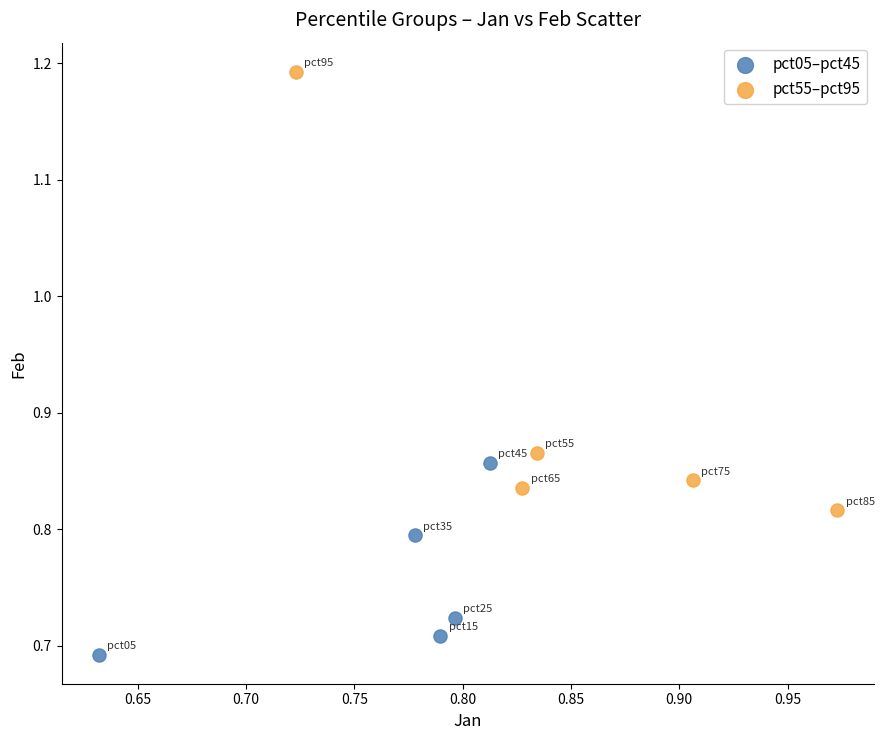

Which series has the largest Y range (max minus min)?

pct55–pct95